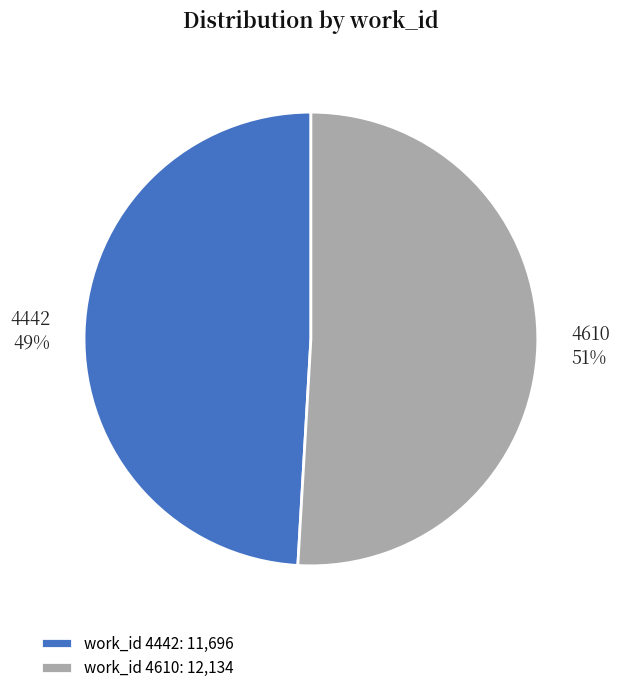

What percentage is the 4442 slice, to the nearest percent?

49%